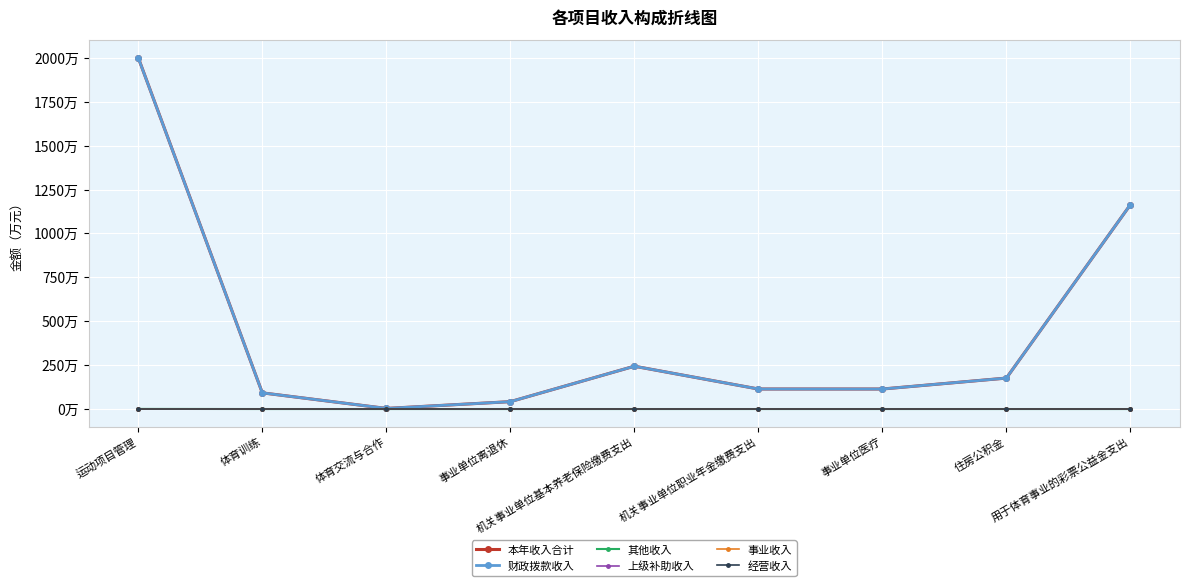

List the labels in order of 其他收入 value, largest first.

运动项目管理, 体育训练, 体育交流与合作, 事业单位离退休, 机关事业单位基本养老保险缴费支出, 机关事业单位职业年金缴费支出, 事业单位医疗, 住房公积金, 用于体育事业的彩票公益金支出